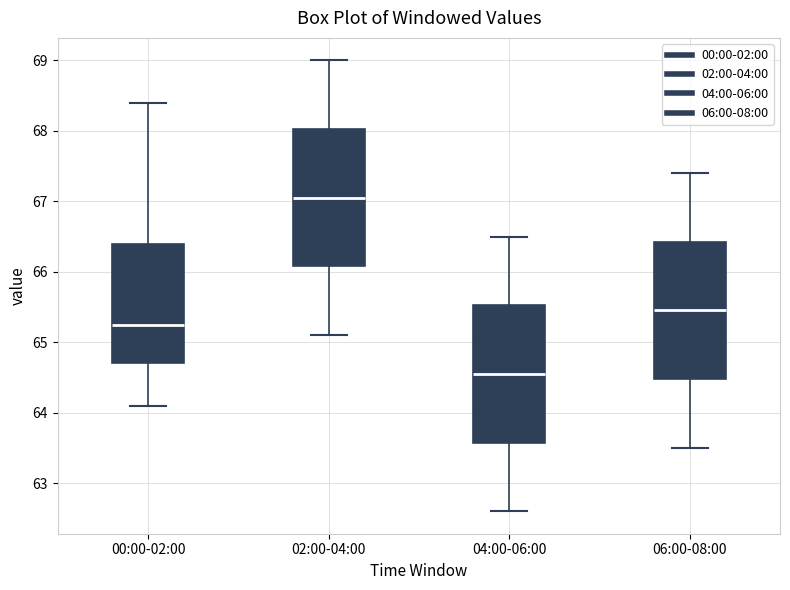

Reading left to right, transcribe this box plot: for each box, give where its median line is, the range the box spans, and where its two whiskers end, as read against the y-axis. The values are not printed on the chart, so give them approximately, as read against the axis.

00:00-02:00: median 65.3, box 64.7 to 66.4, whiskers 64.1 to 68.4
02:00-04:00: median 67.1, box 66.1 to 68.0, whiskers 65.1 to 69.0
04:00-06:00: median 64.6, box 63.6 to 65.5, whiskers 62.6 to 66.5
06:00-08:00: median 65.5, box 64.5 to 66.4, whiskers 63.5 to 67.4